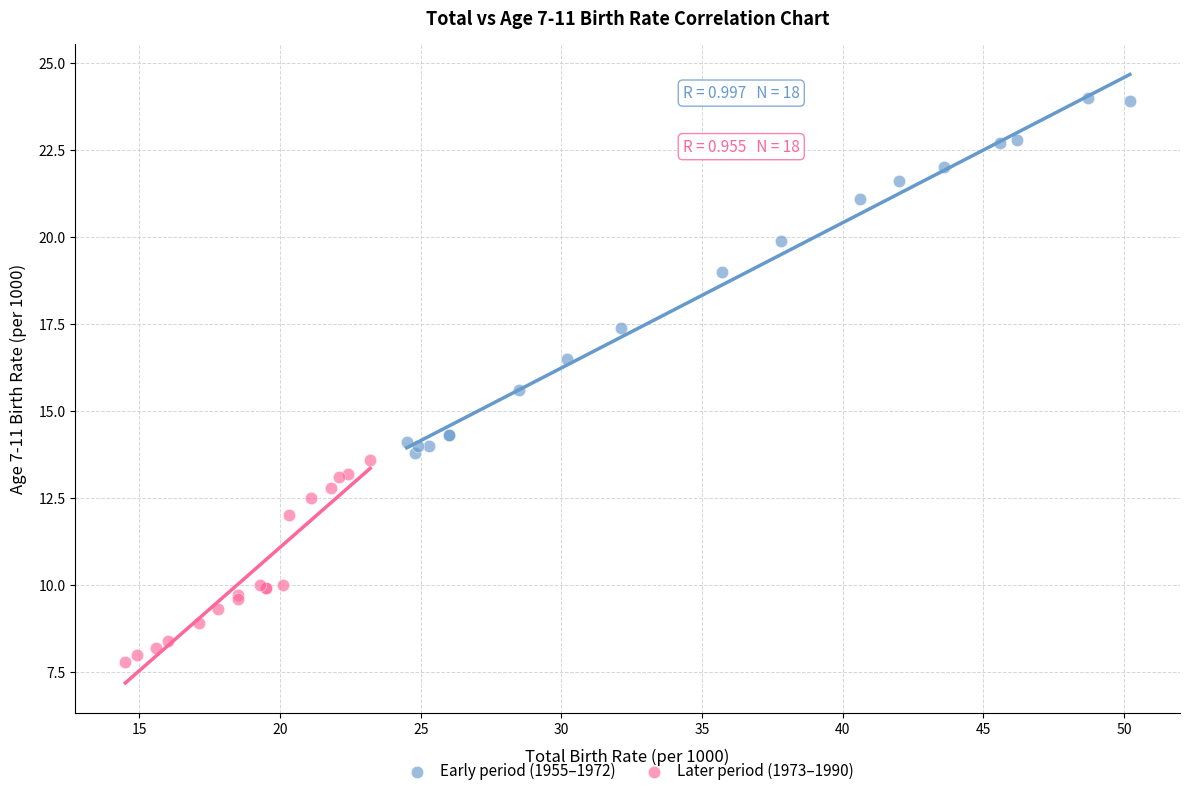

Which series contains the highest Y value?

Early period (1955–1972)